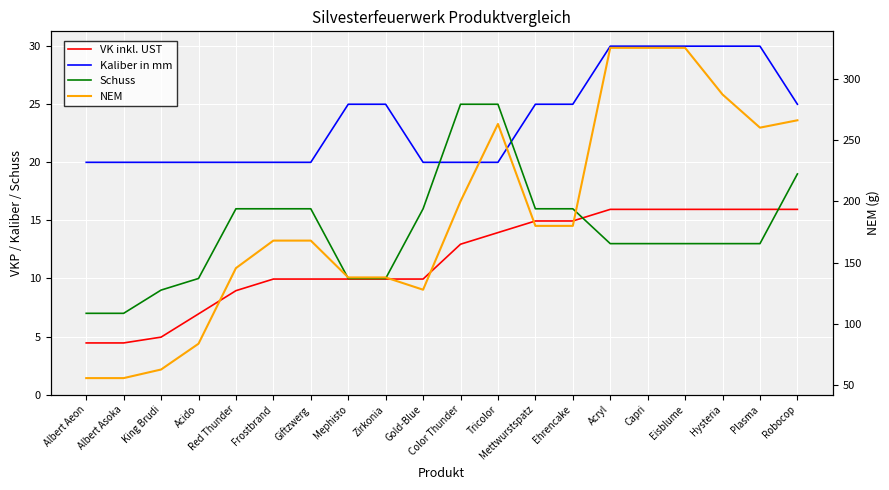

What is the value of the VK inkl. UST point at the 1st from the left?

4.5